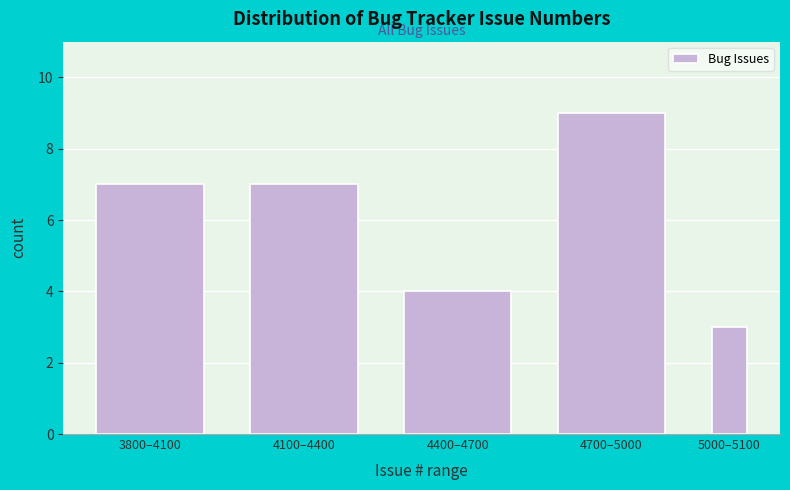

Reading left to right, transcribe all the data shown in this chart.

7	7	4	9	3